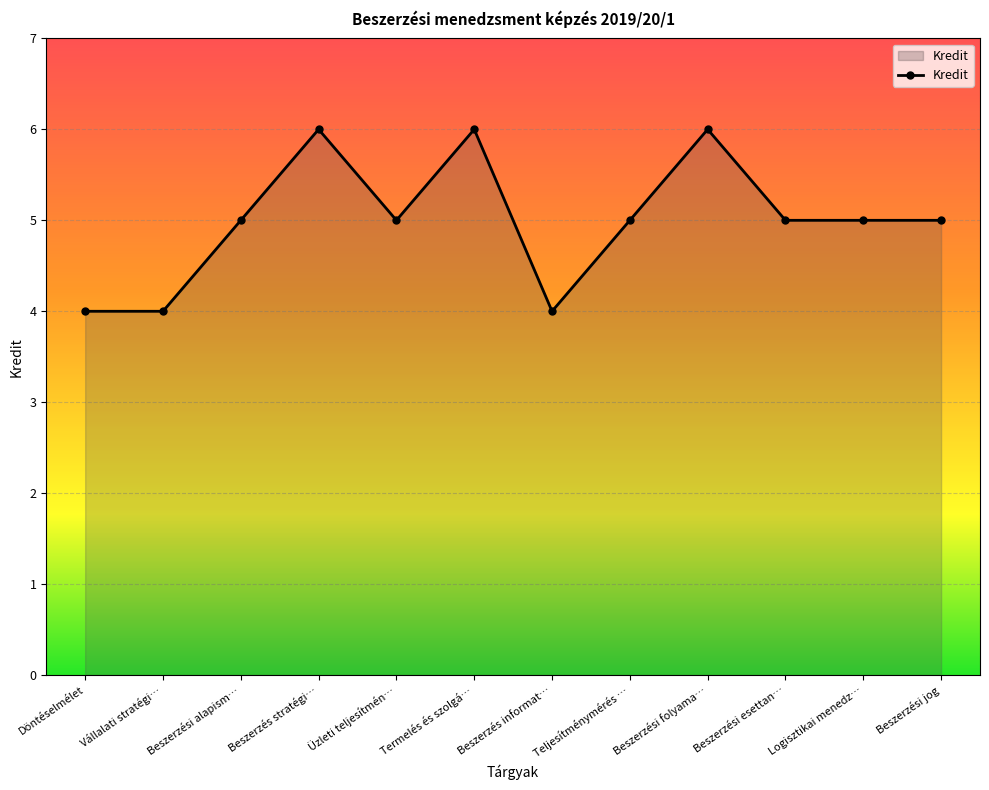

Read the value at Beszerzés stratégi….

6